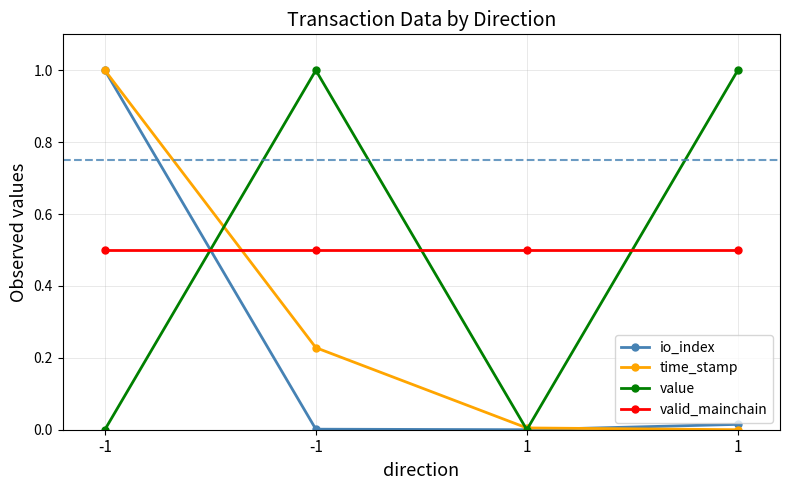

What is the sum of all value values?

2.0